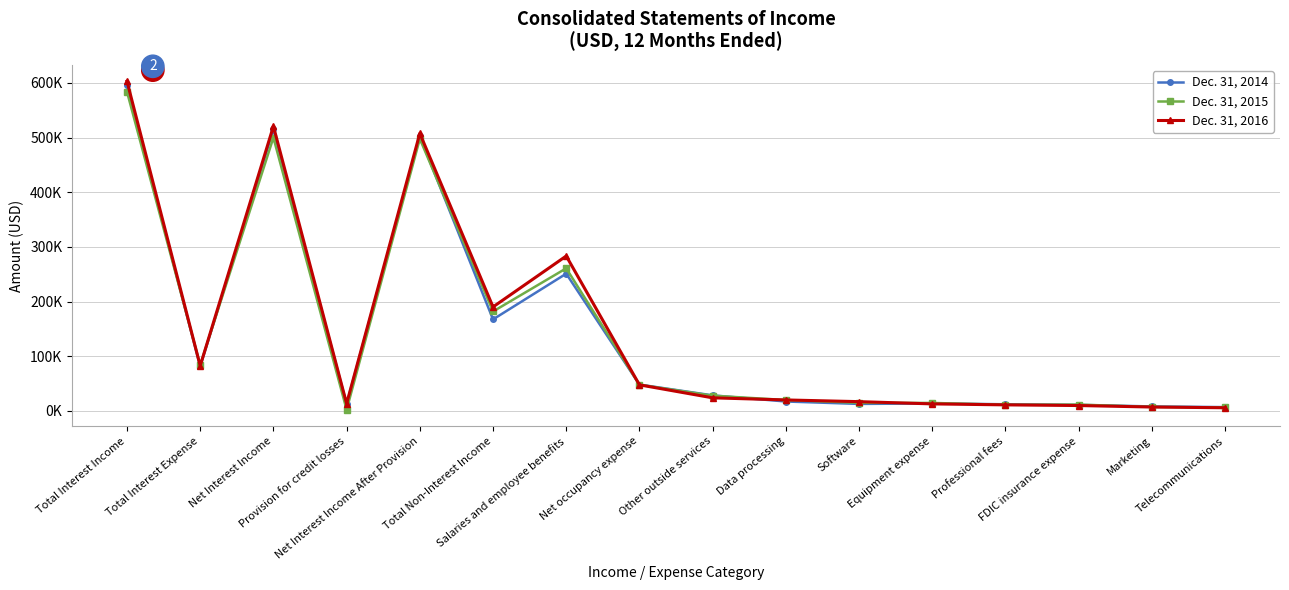

List the series in order of their peak value, highest first.

Dec. 31, 2016, Dec. 31, 2014, Dec. 31, 2015